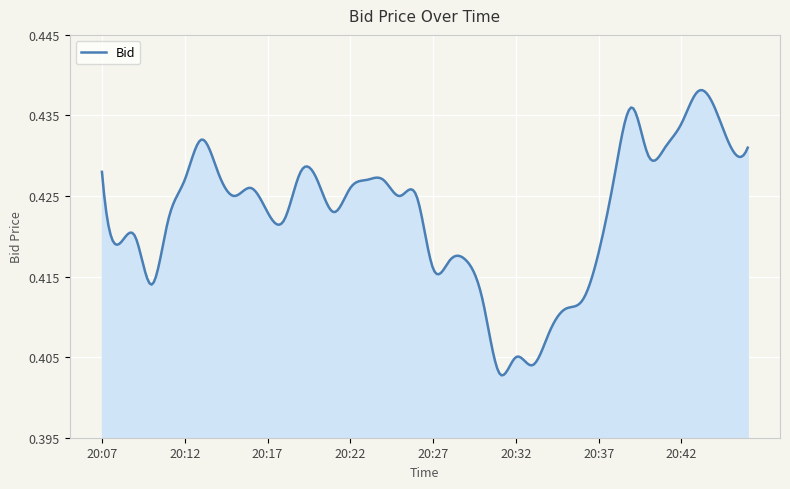

What is the value of the 14th point from the left?

0.4